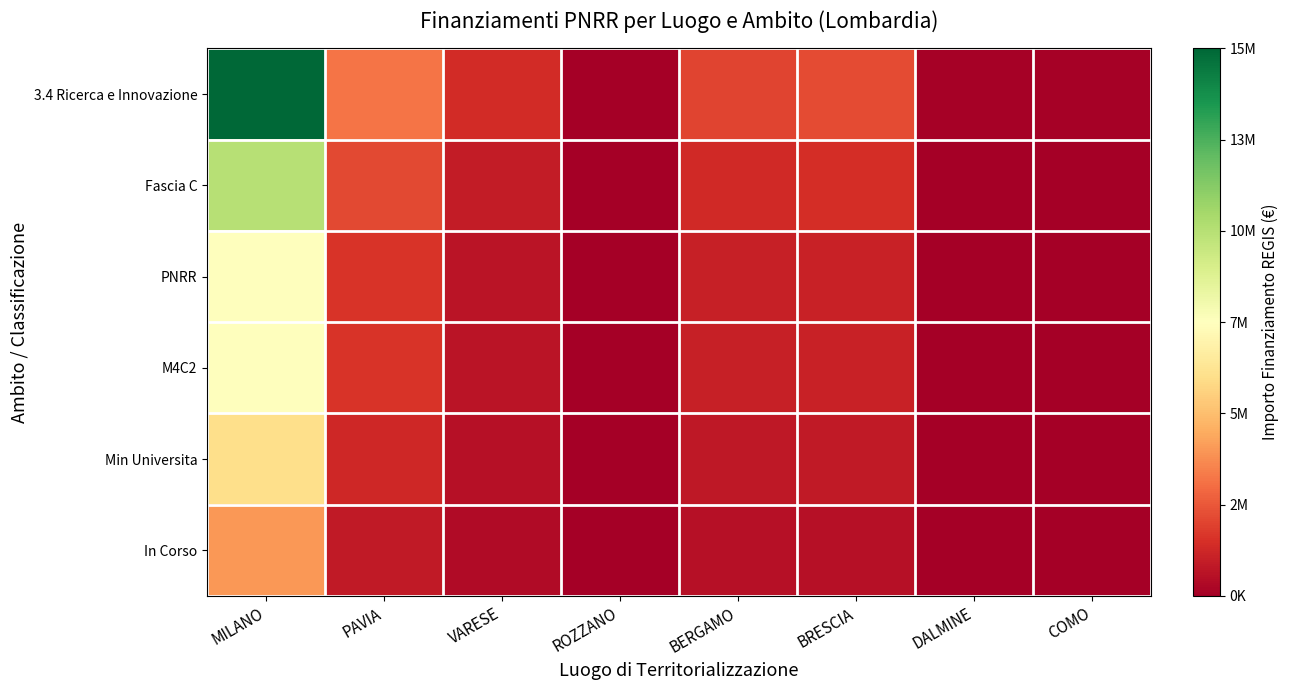

What is the greatest value displayed?

15867829.7